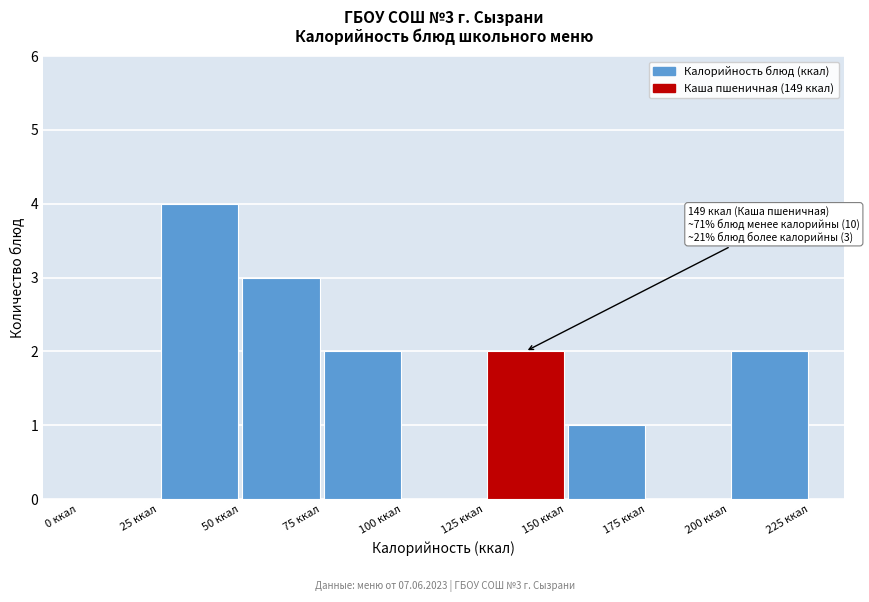

Which range on the x-axis has the tallest bar?

25 to 50